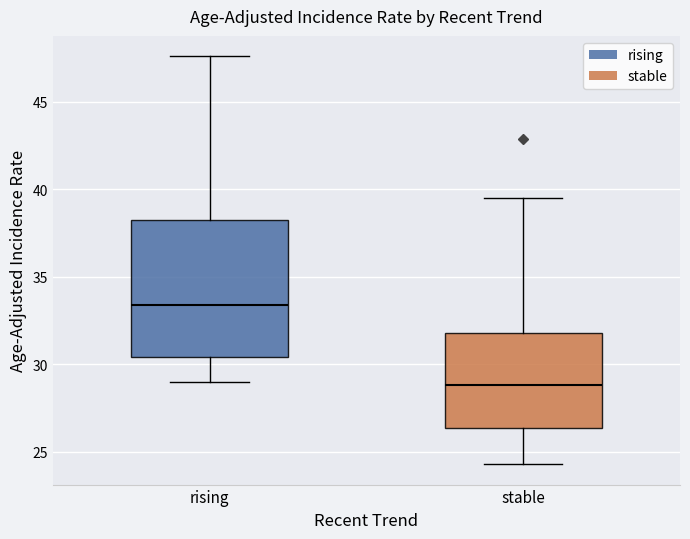

Where is the upper edge of the box for rising on the y-axis? The values are not printed on the chart, so give them approximately, as read against the axis.

38.5